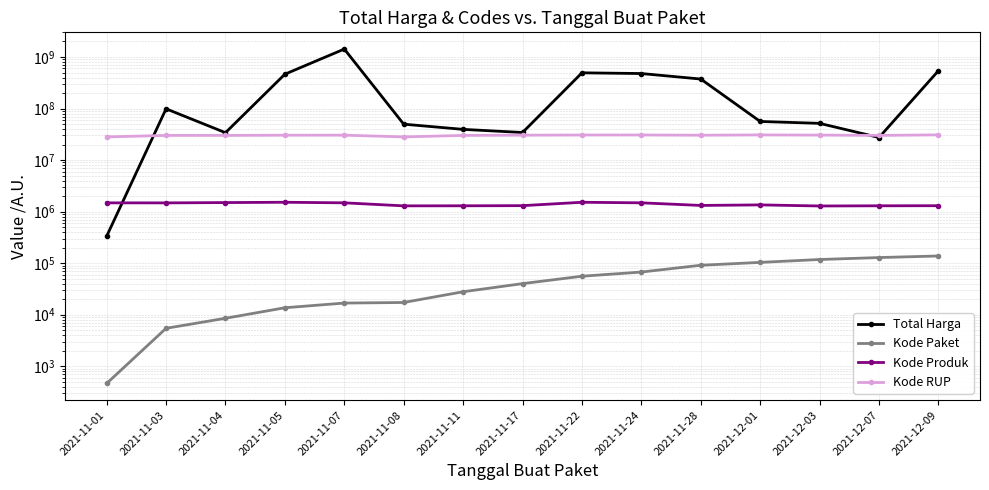

What is the sum of the Kode RUP values at 2021-12-03 and 2021-12-09?

61380063